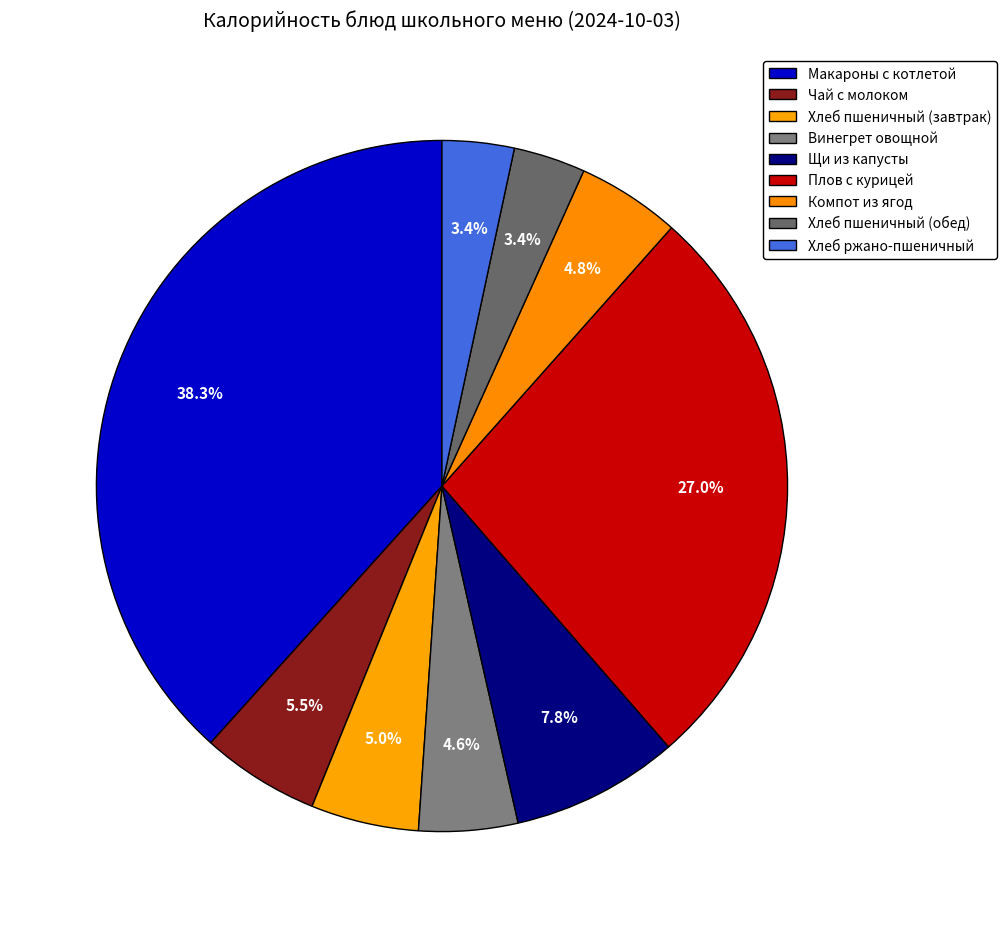

To the nearest percent, what percentage of the pie is Щи из капусты?

8%